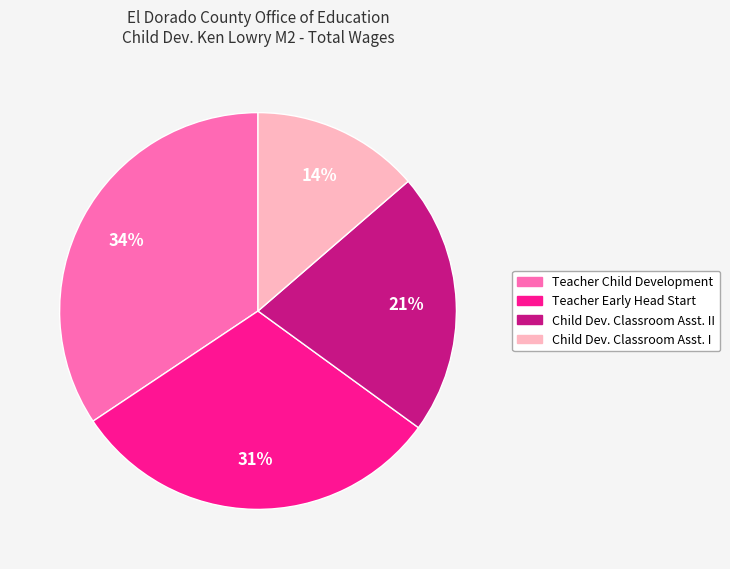

Is there a majority slice in this chart?

No